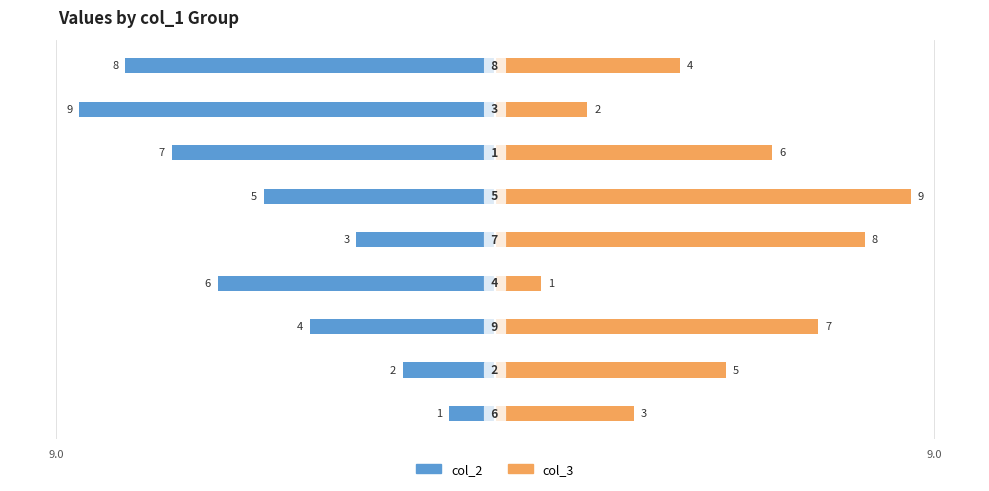

What is the average value of the col_3 series?

5